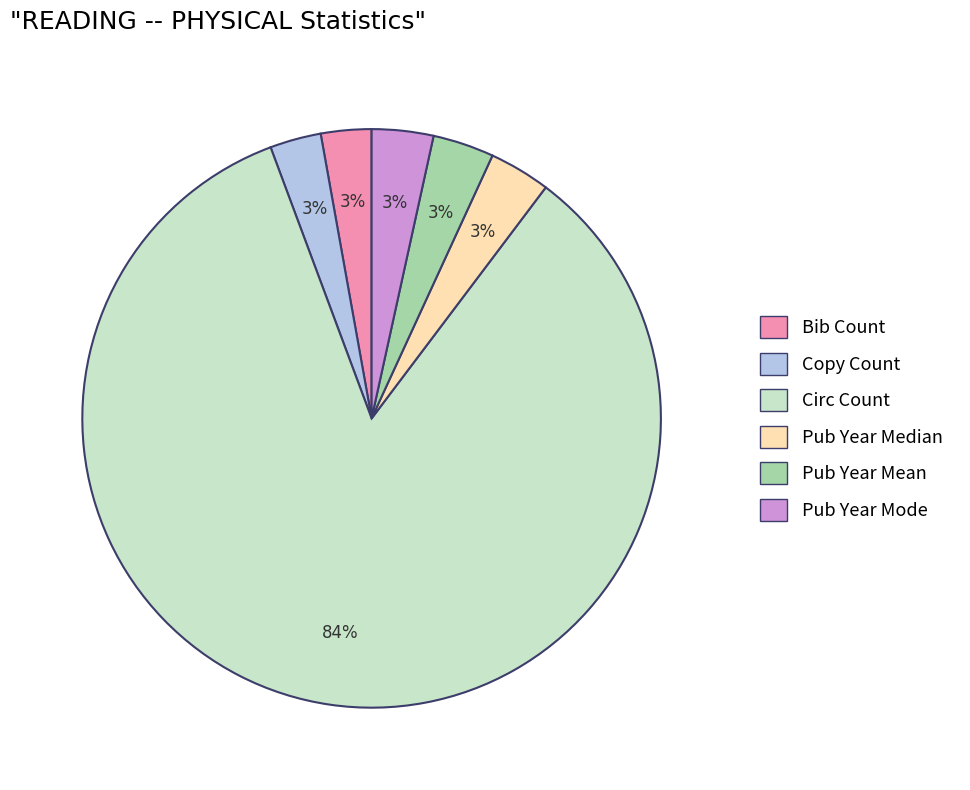

Does Copy Count account for over 50% of the chart?

No